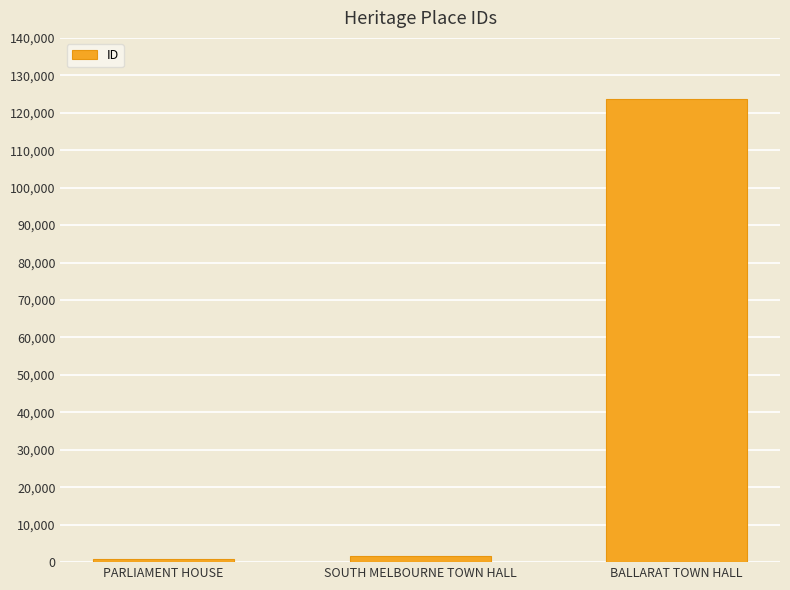

What value does the data have at SOUTH MELBOURNE TOWN HALL?

1520